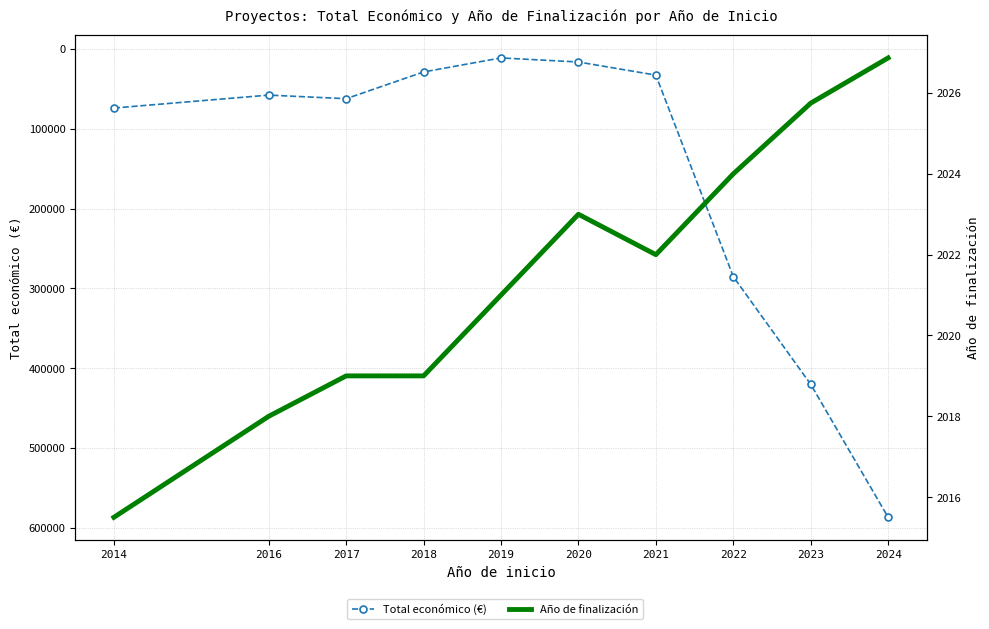

How many data points in Total económico (€) are above 62364?

4